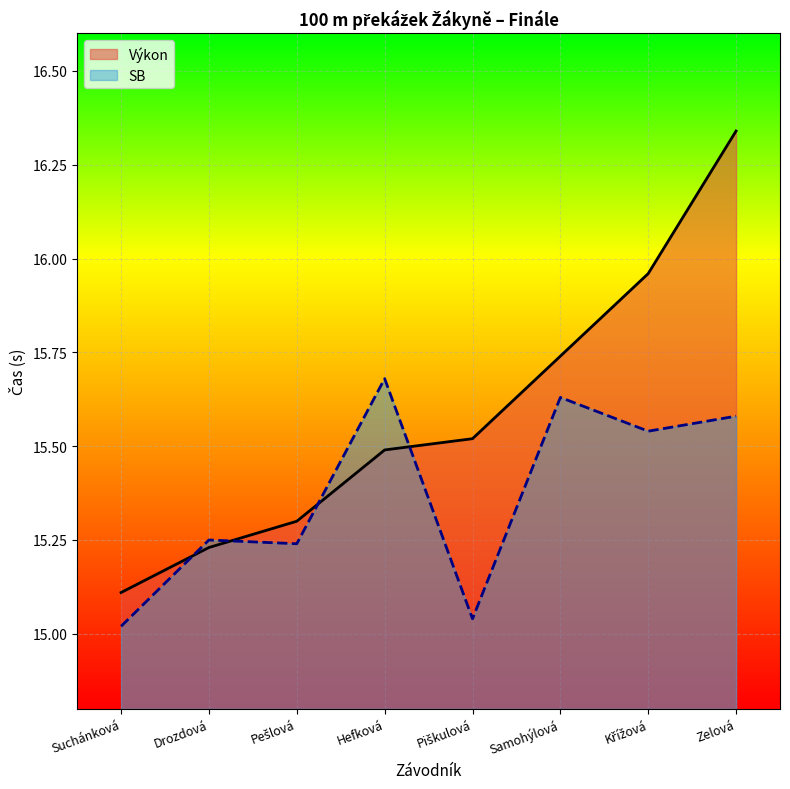

True or false: Výkon has more than 1 points higher than both neighbors.

False